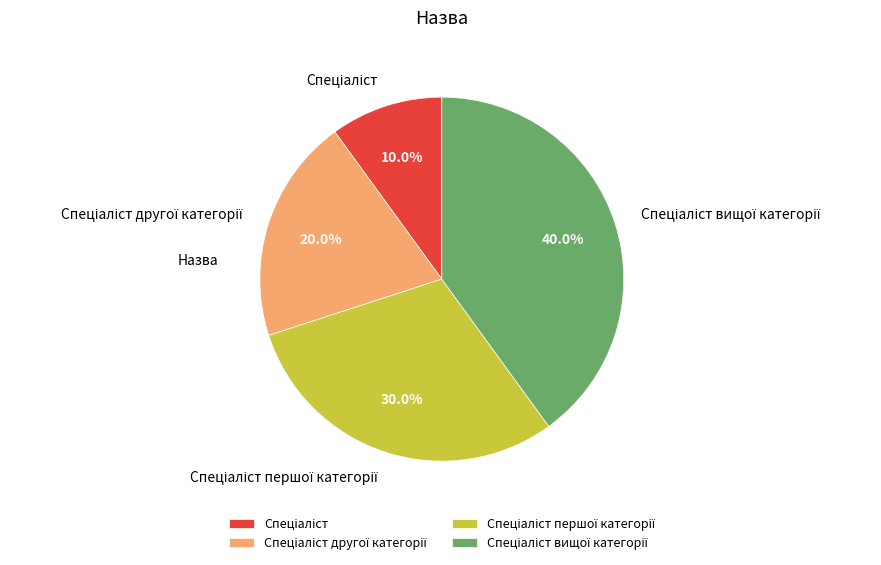

Does any single category account for the majority?

No